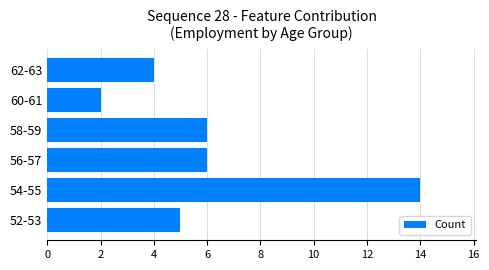

Is it true that the value at 62-63 is 4?

True